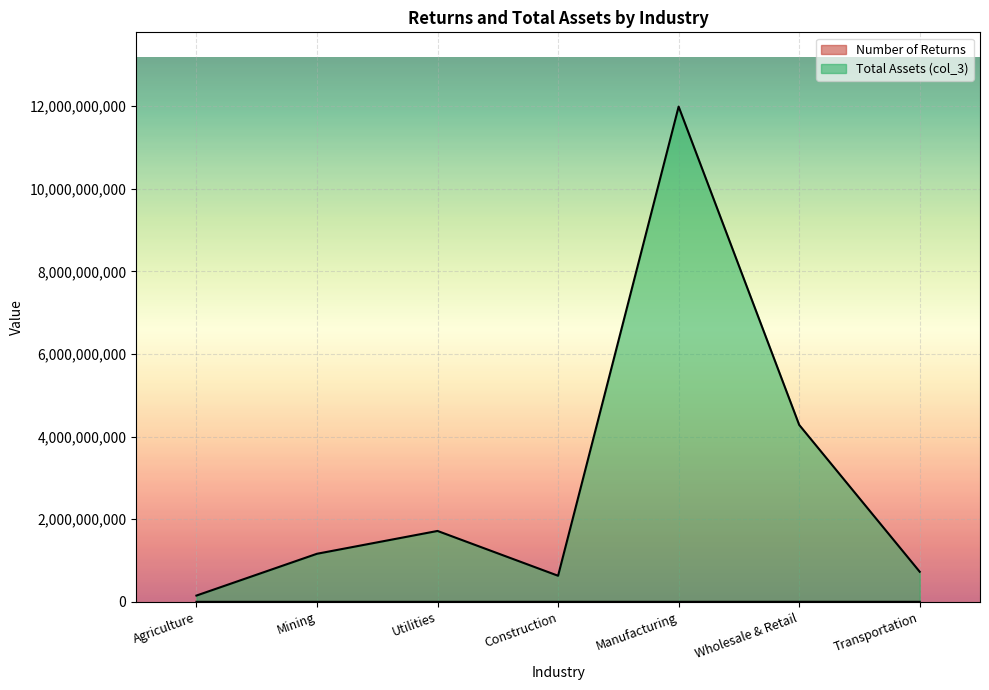

Which series has the largest range (max minus min)?

Total Assets (col_3)